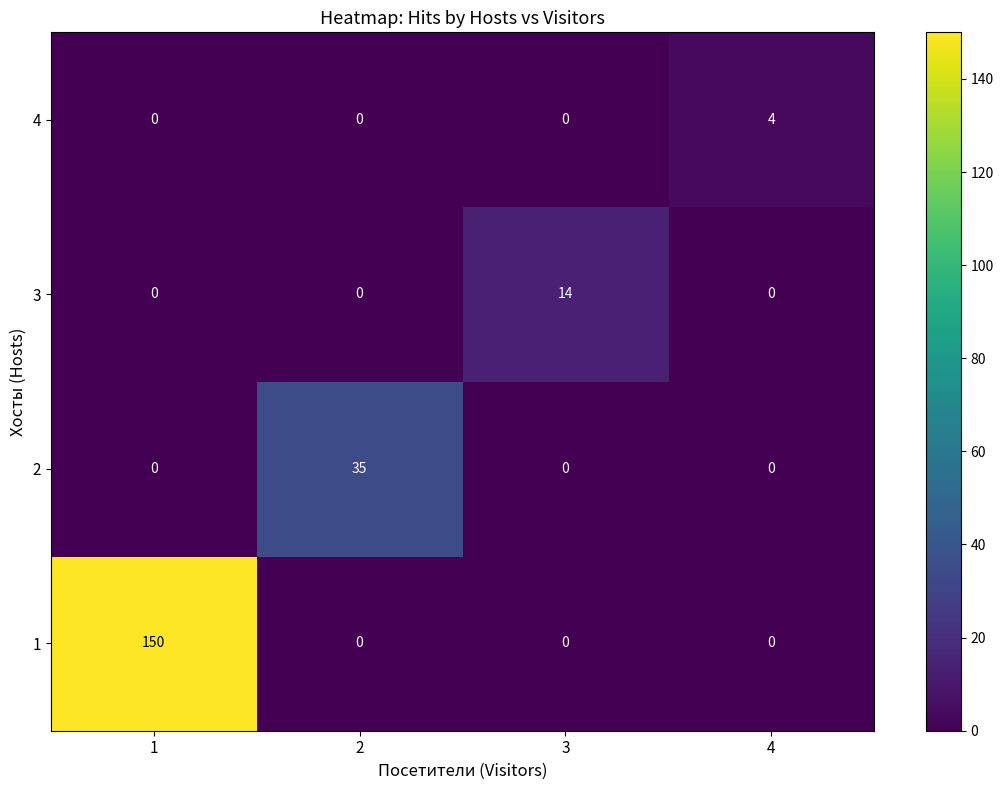

What is the highest value of the 4 series?

4